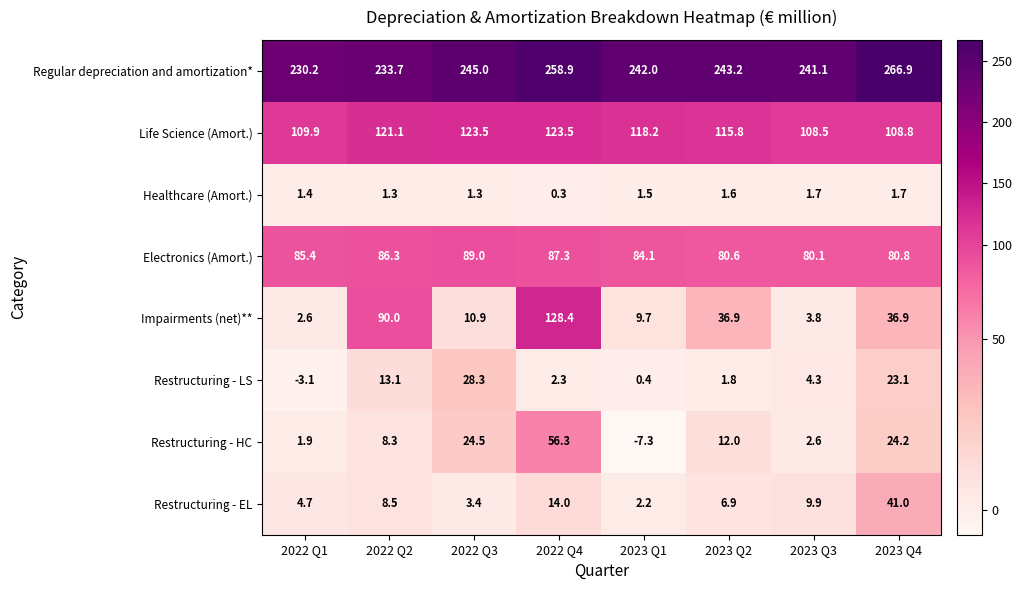

At how many categories does at least one series exceed 53?

8